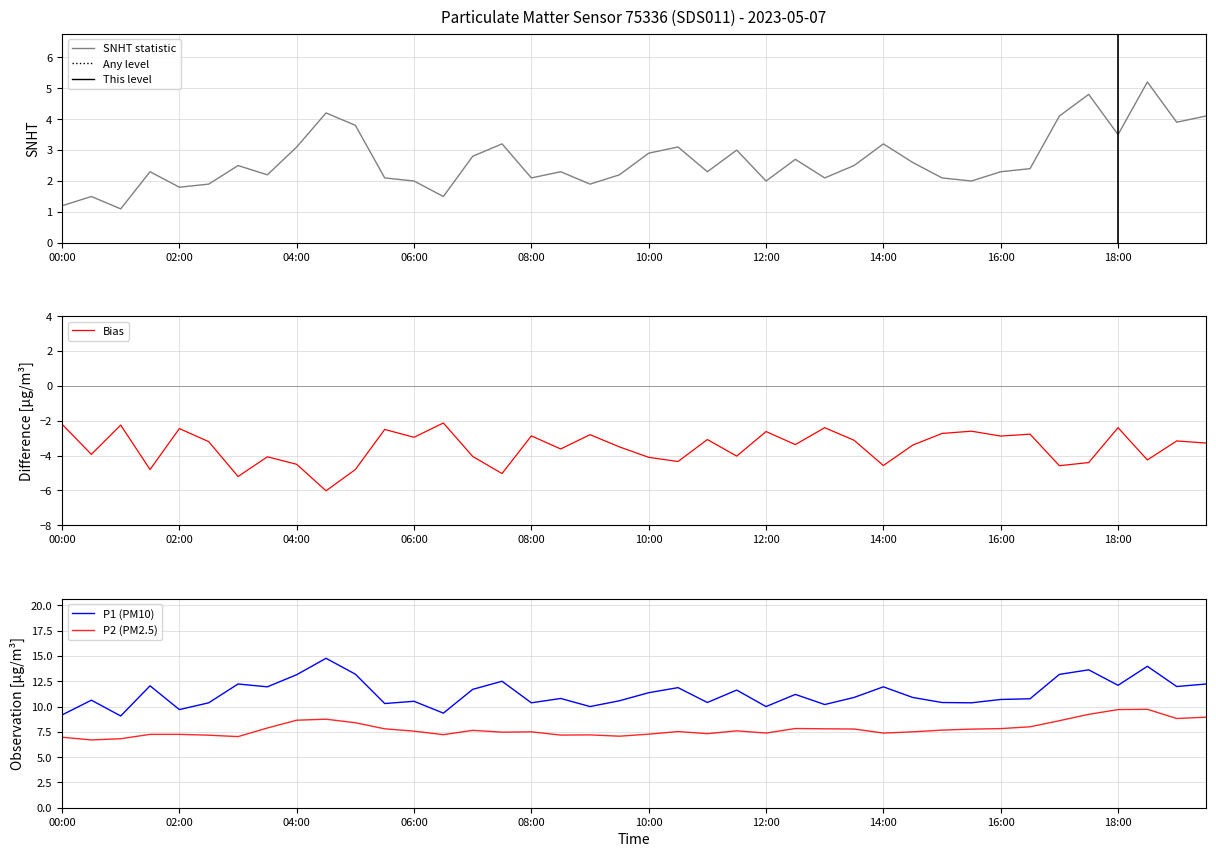

What is the value of the P2 (PM2.5) point at the 28th from the left?

7.8